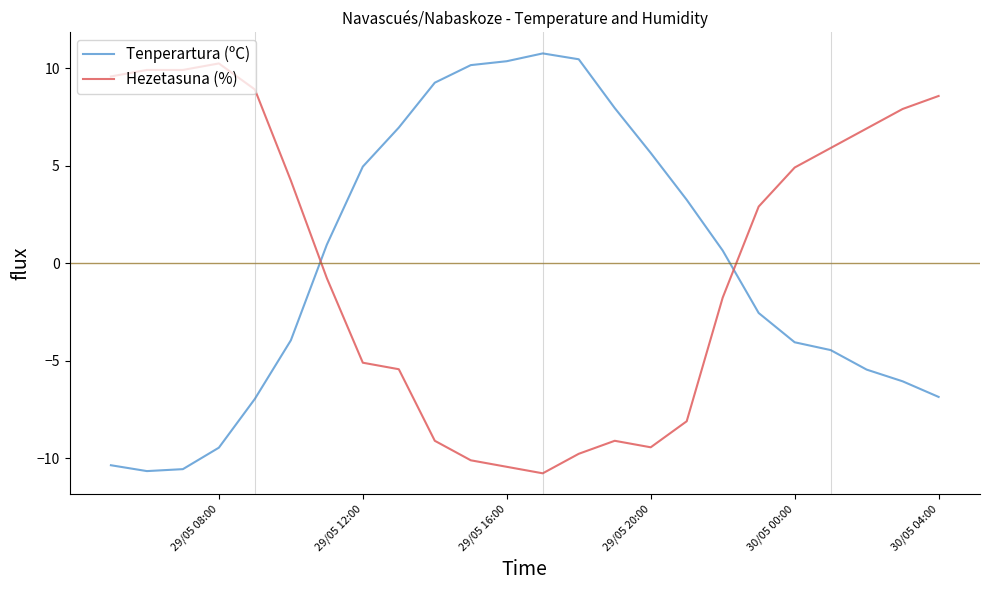

How many values in Hezetasuna (%) are above zero?

12